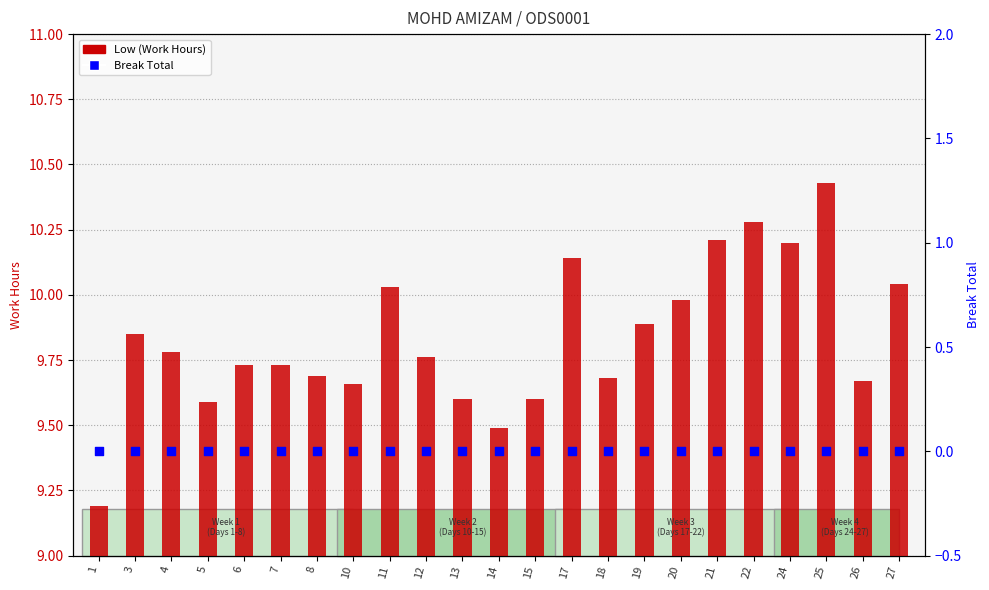

Which series contains the lowest Y value?

Break Total